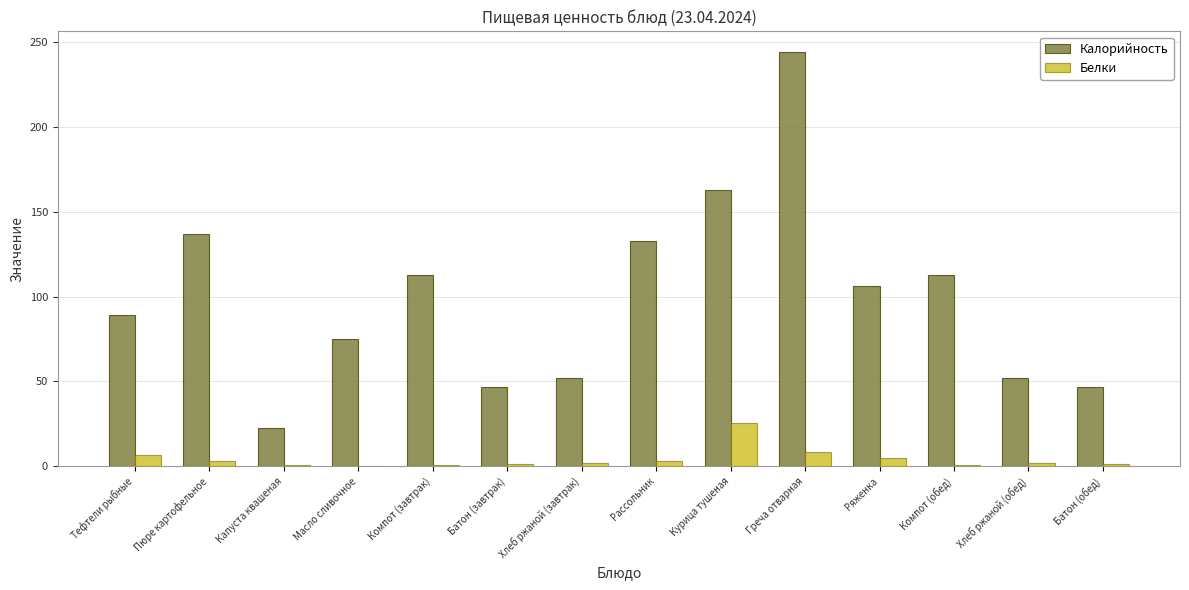

What is the sum of the Белки values at Компот (обед) and Пюре картофельное?

3.8